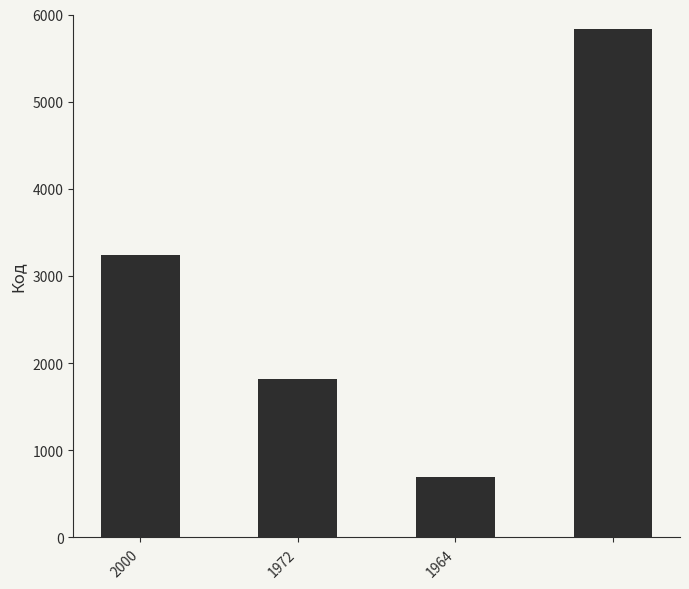

What is the sum of all values?

11589